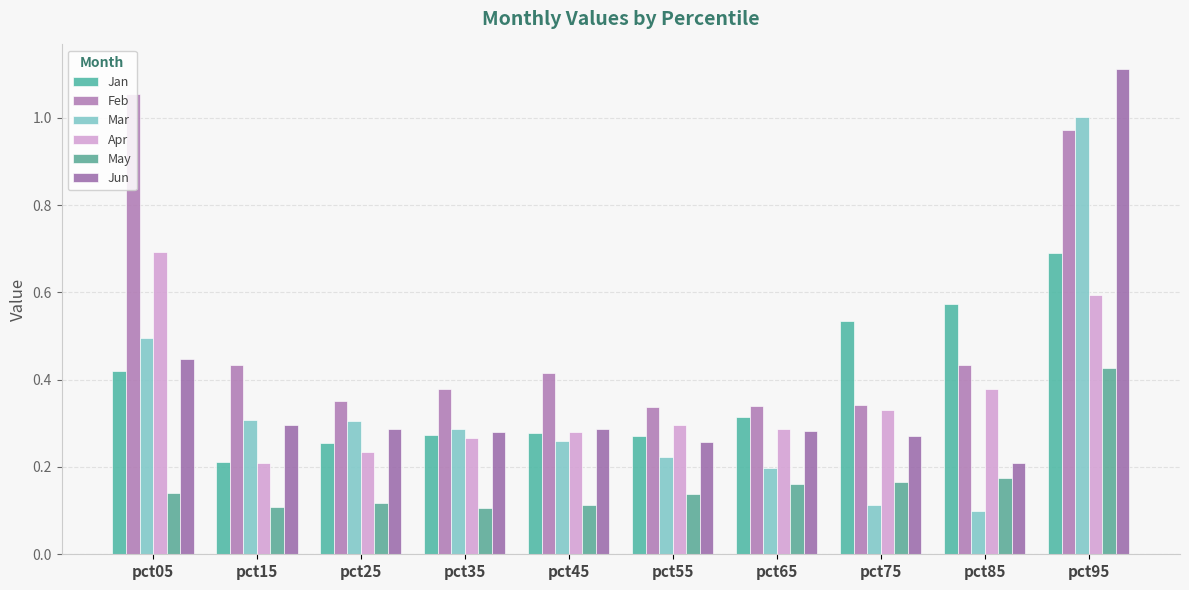

What are all the series names shown in the legend?

Jan, Feb, Mar, Apr, May, Jun